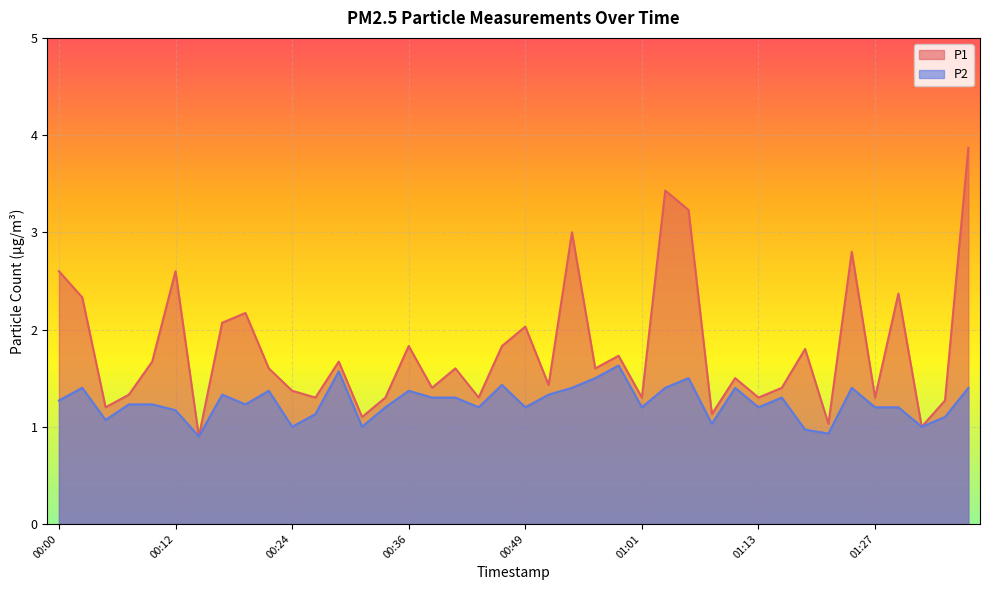

How many series are shown in this chart?

2